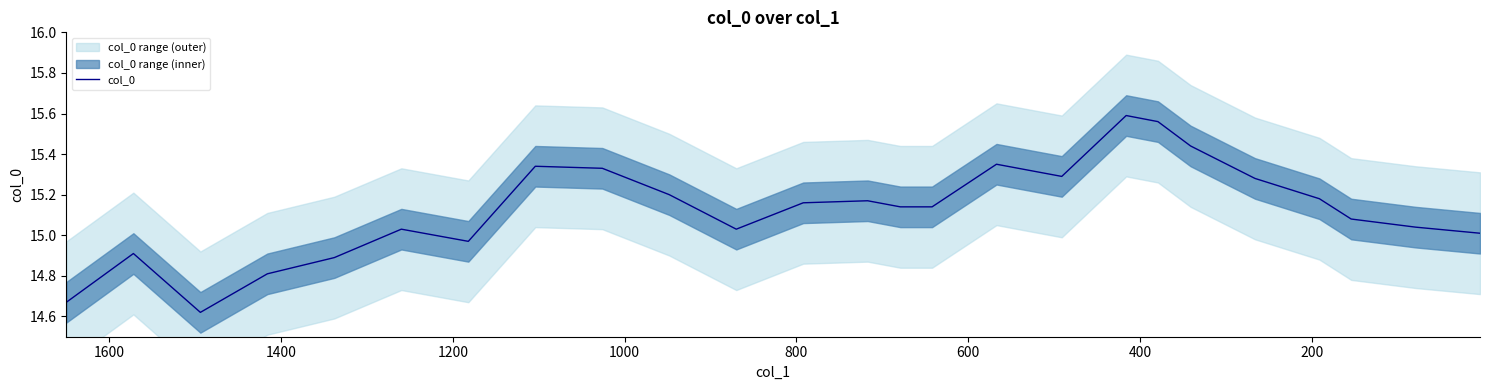

What is the sum of all values?

378.2